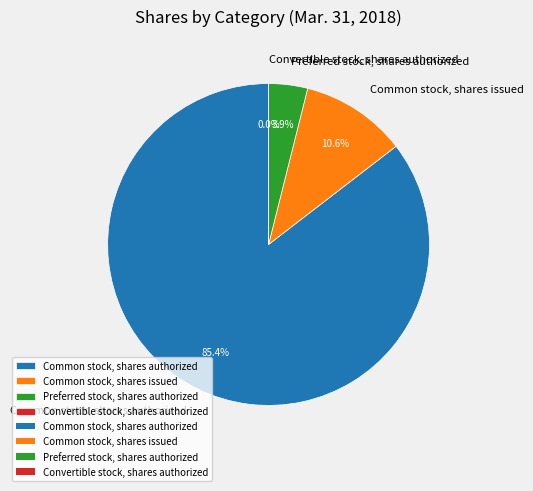

What is the largest slice in the pie chart?

Common stock, shares authorized